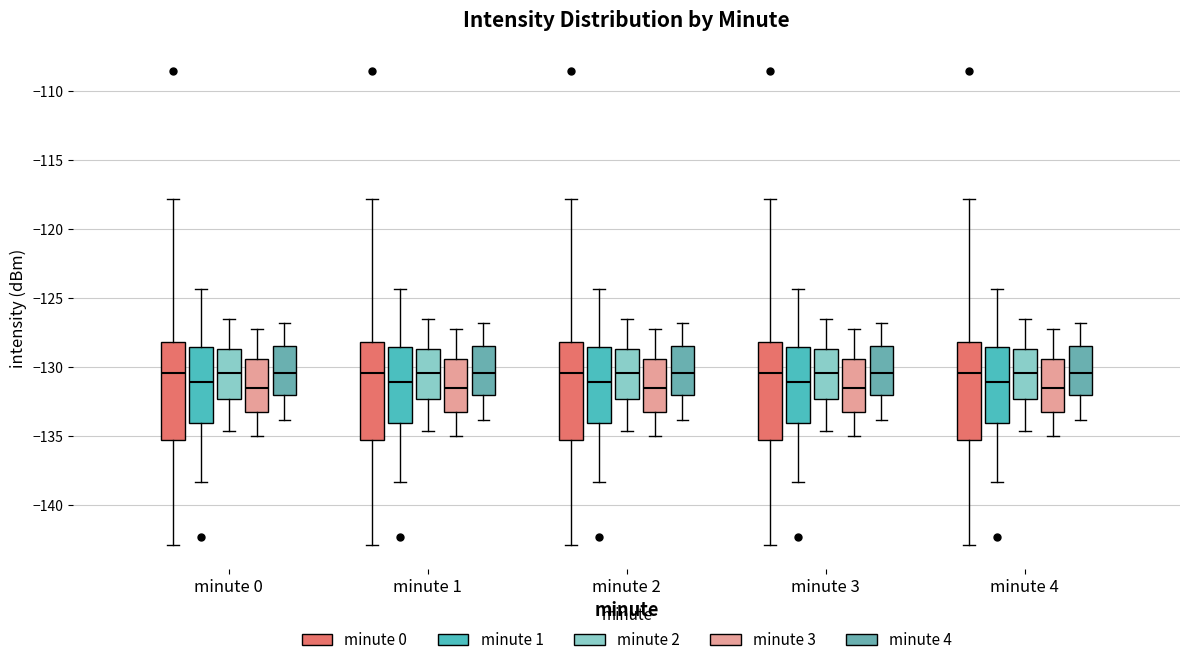

Reading left to right, read every box against the y-axis: the position of its median line, the range the box covers, and the ends of its whiskers. The values are not printed on the chart, so give them approximately, as read against the axis.

minute 0 (minute 0): median -130.5, box -135.5 to -128.0, whiskers -143.0 to -118.0
minute 0 (minute 1): median -131.0, box -134.0 to -128.5, whiskers -138.5 to -124.5
minute 0 (minute 2): median -130.5, box -132.5 to -128.5, whiskers -134.5 to -126.5
minute 0 (minute 3): median -131.5, box -133.0 to -129.5, whiskers -135.0 to -127.0
minute 0 (minute 4): median -130.5, box -132.0 to -128.5, whiskers -134.0 to -127.0
minute 1 (minute 0): median -130.5, box -135.5 to -128.0, whiskers -143.0 to -118.0
minute 1 (minute 1): median -131.0, box -134.0 to -128.5, whiskers -138.5 to -124.5
minute 1 (minute 2): median -130.5, box -132.5 to -128.5, whiskers -134.5 to -126.5
minute 1 (minute 3): median -131.5, box -133.0 to -129.5, whiskers -135.0 to -127.0
minute 1 (minute 4): median -130.5, box -132.0 to -128.5, whiskers -134.0 to -127.0
minute 2 (minute 0): median -130.5, box -135.5 to -128.0, whiskers -143.0 to -118.0
minute 2 (minute 1): median -131.0, box -134.0 to -128.5, whiskers -138.5 to -124.5
minute 2 (minute 2): median -130.5, box -132.5 to -128.5, whiskers -134.5 to -126.5
minute 2 (minute 3): median -131.5, box -133.0 to -129.5, whiskers -135.0 to -127.0
minute 2 (minute 4): median -130.5, box -132.0 to -128.5, whiskers -134.0 to -127.0
minute 3 (minute 0): median -130.5, box -135.5 to -128.0, whiskers -143.0 to -118.0
minute 3 (minute 1): median -131.0, box -134.0 to -128.5, whiskers -138.5 to -124.5
minute 3 (minute 2): median -130.5, box -132.5 to -128.5, whiskers -134.5 to -126.5
minute 3 (minute 3): median -131.5, box -133.0 to -129.5, whiskers -135.0 to -127.0
minute 3 (minute 4): median -130.5, box -132.0 to -128.5, whiskers -134.0 to -127.0
minute 4 (minute 0): median -130.5, box -135.5 to -128.0, whiskers -143.0 to -118.0
minute 4 (minute 1): median -131.0, box -134.0 to -128.5, whiskers -138.5 to -124.5
minute 4 (minute 2): median -130.5, box -132.5 to -128.5, whiskers -134.5 to -126.5
minute 4 (minute 3): median -131.5, box -133.0 to -129.5, whiskers -135.0 to -127.0
minute 4 (minute 4): median -130.5, box -132.0 to -128.5, whiskers -134.0 to -127.0